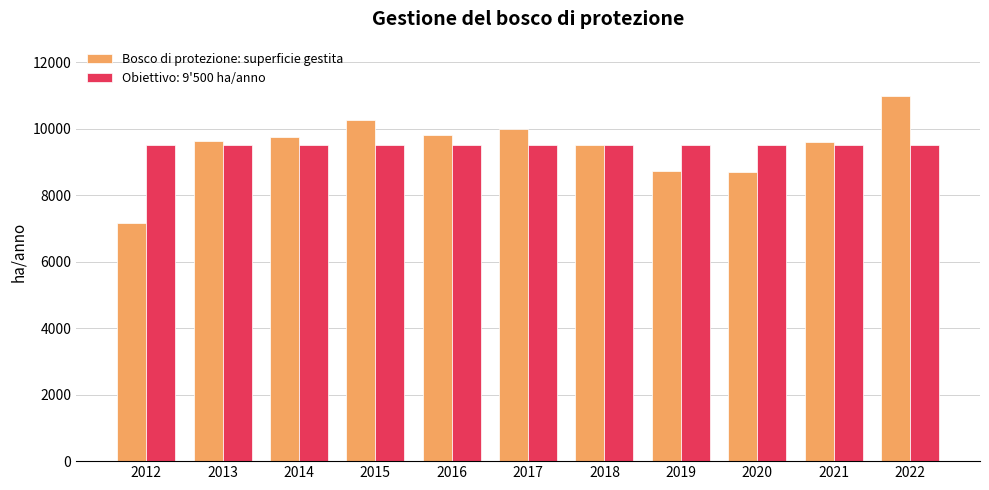

Which label corresponds to the largest value in the chart?

2022